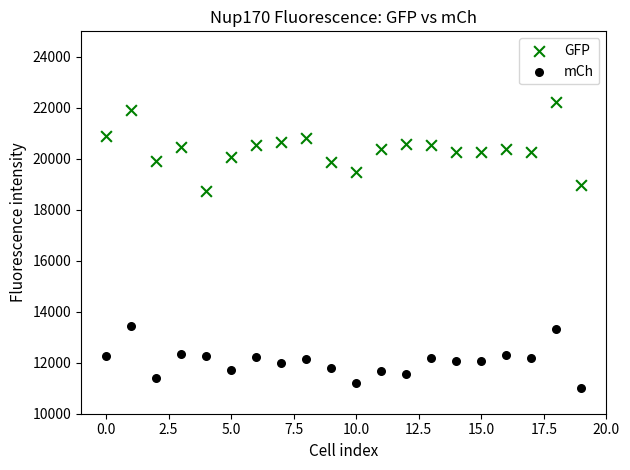

Which series reaches the minimum Y coordinate?

mCh